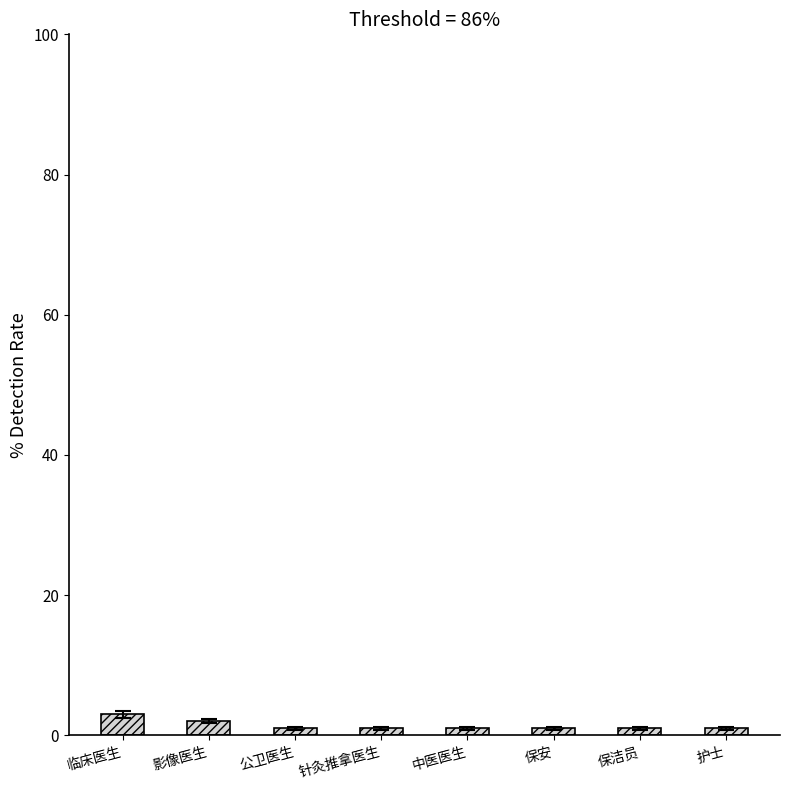

The chart shows a value of 1 at 针灸推拿医生. True or false?

True